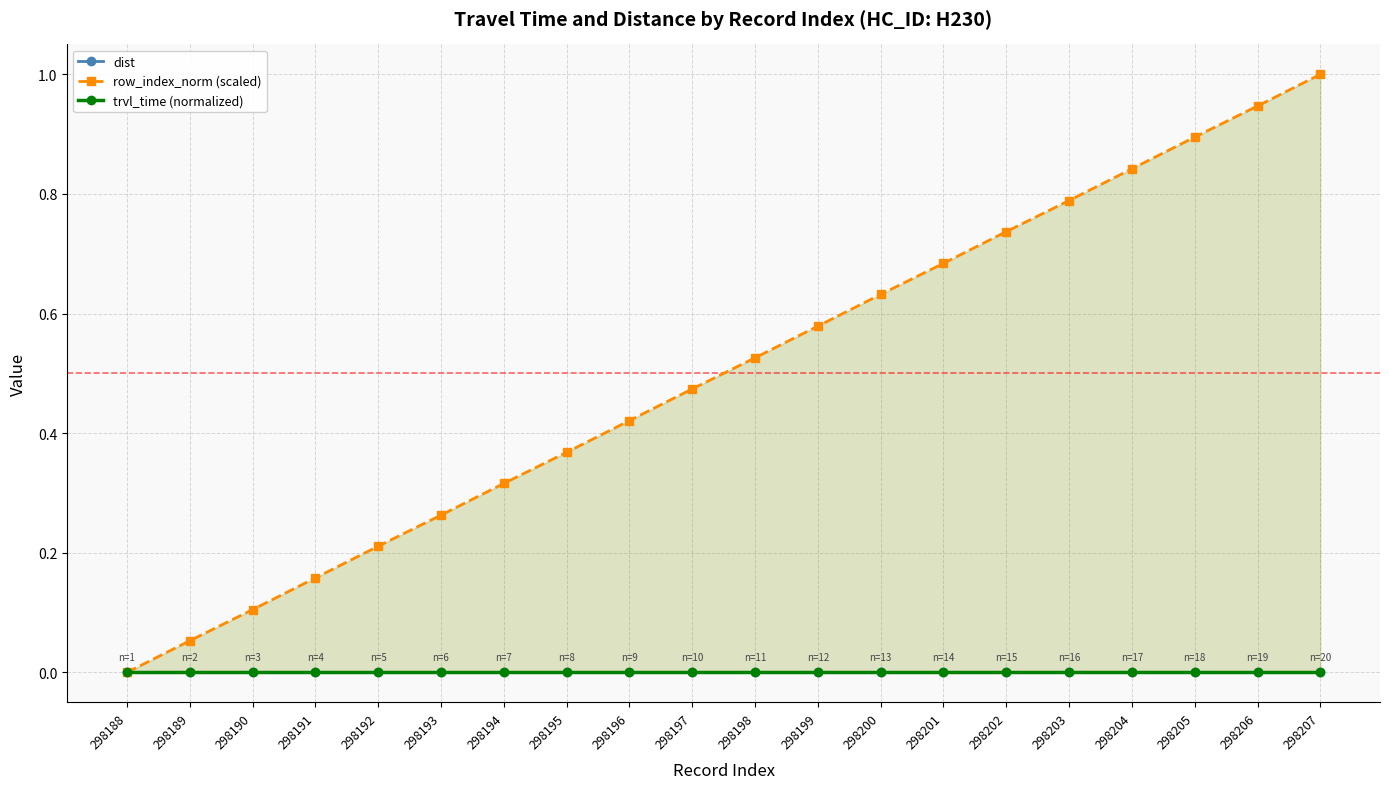

At how many categories does at least one series exceed 0?

19